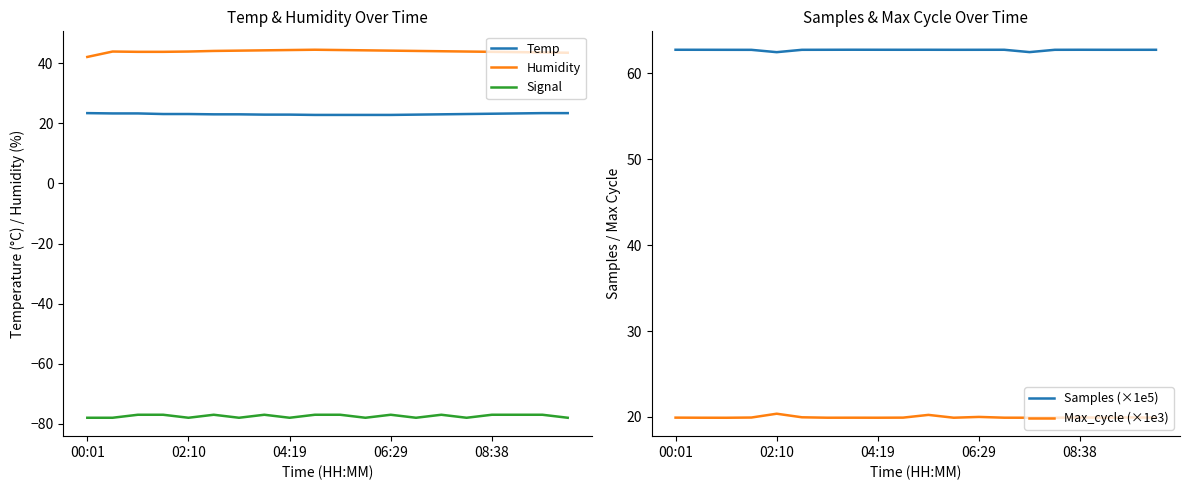

The value of Signal at 02:10 is -78.0. True or false?

True